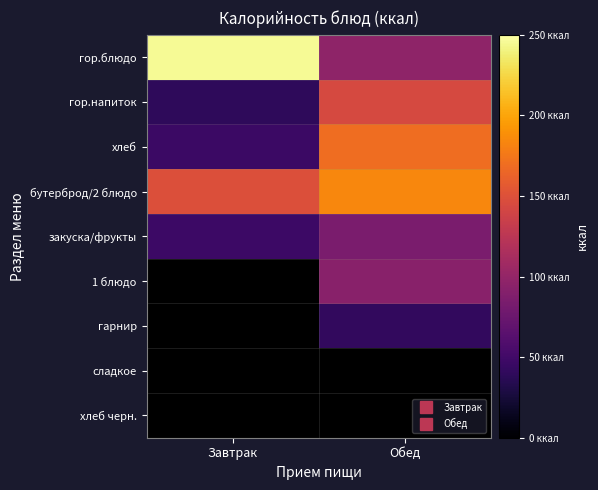

Which series changed the most between Завтрак and Обед?

гор.блюдо